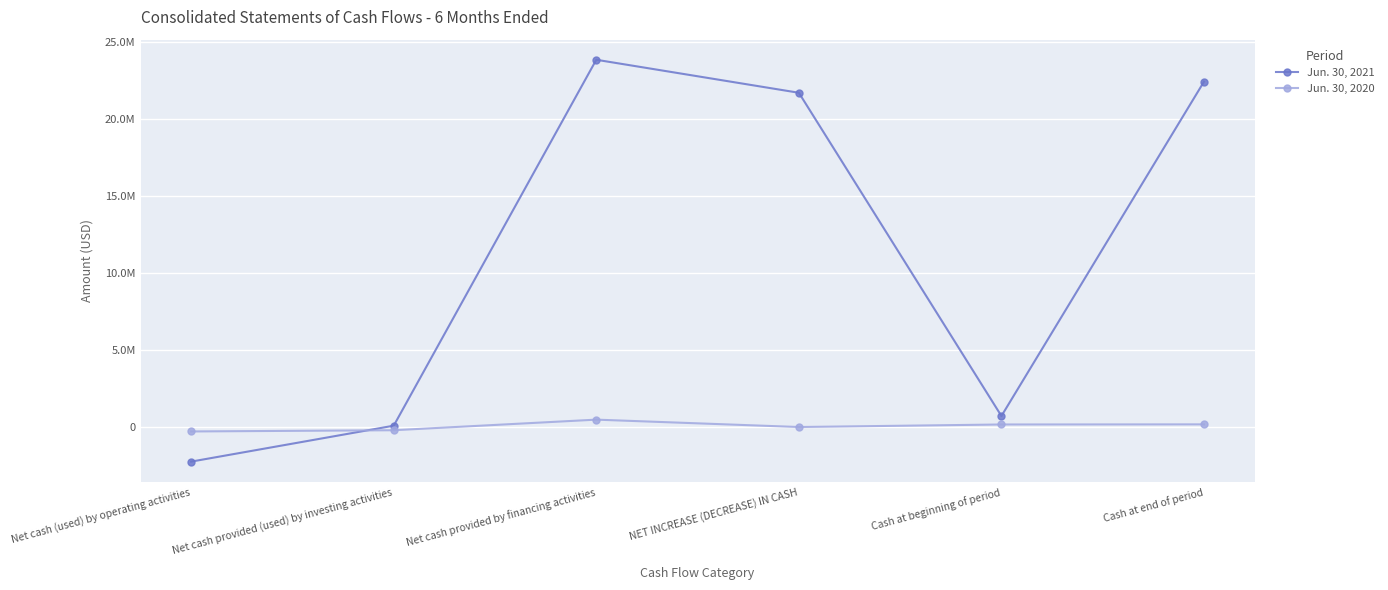

True or false: Jun. 30, 2021 and Jun. 30, 2020 intersect in this chart.

True